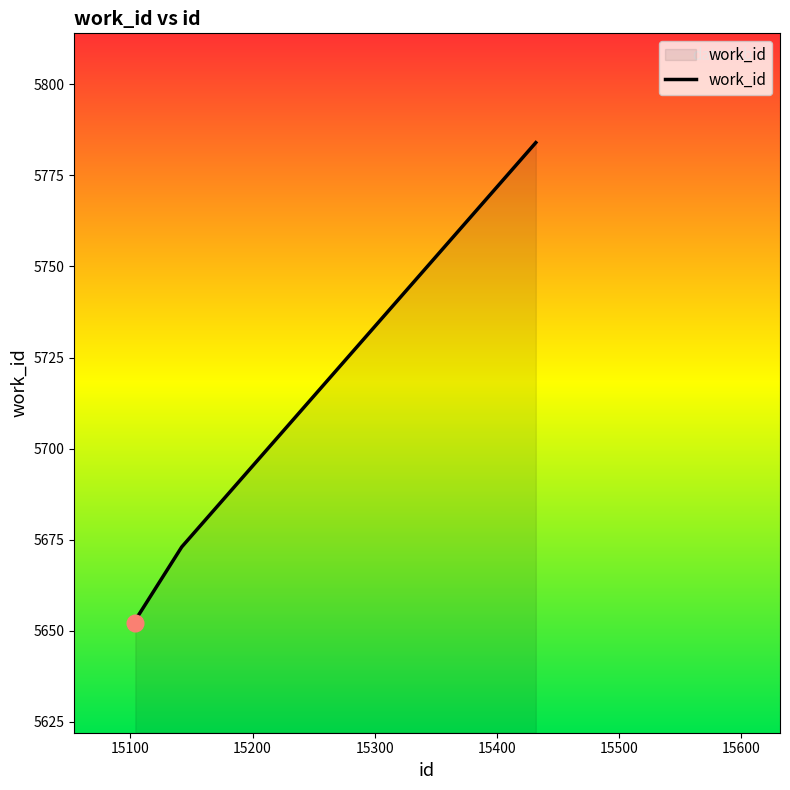

True or false: the data has more than 2 interior local peaks.

False